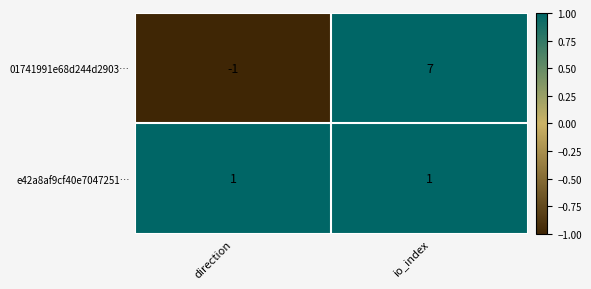

At direction, list the series in order from largest to smallest.

e42a8af9cf40e7047251…, 01741991e68d244d2903…